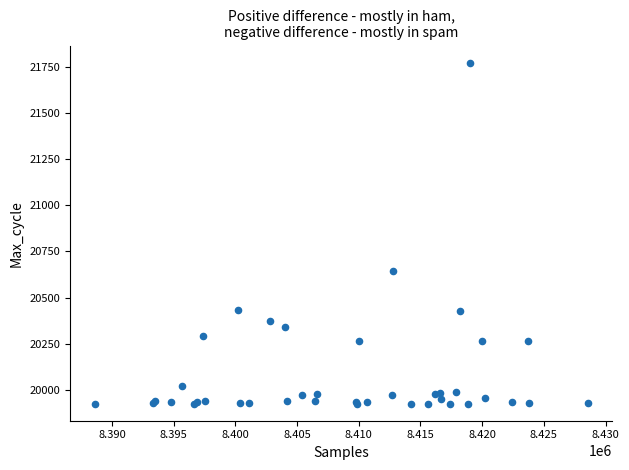

What Y value in the scatter plot is closest to 20849?

20643